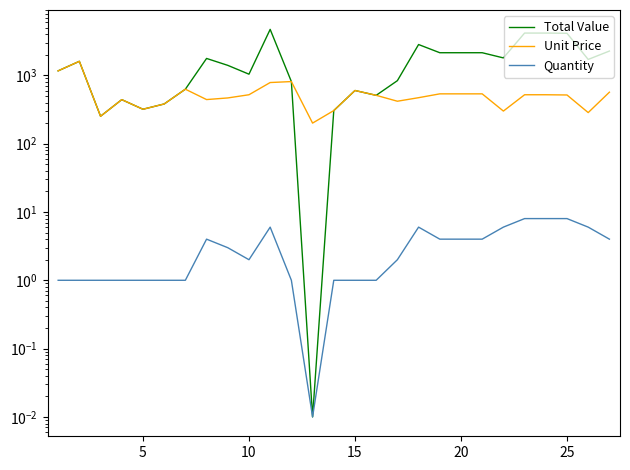

What is the difference between the Quantity values at 15 and 20?

3.0